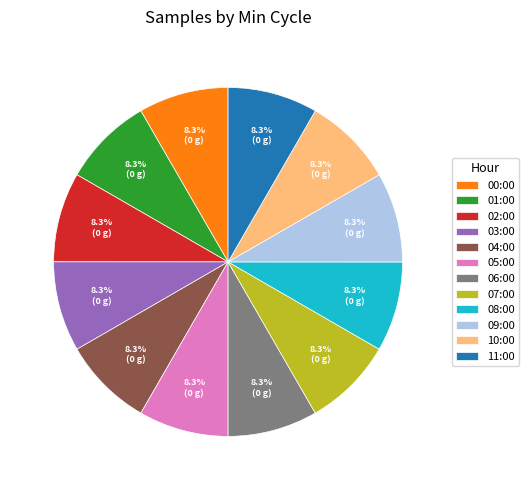

How many segments does this pie chart have?

12